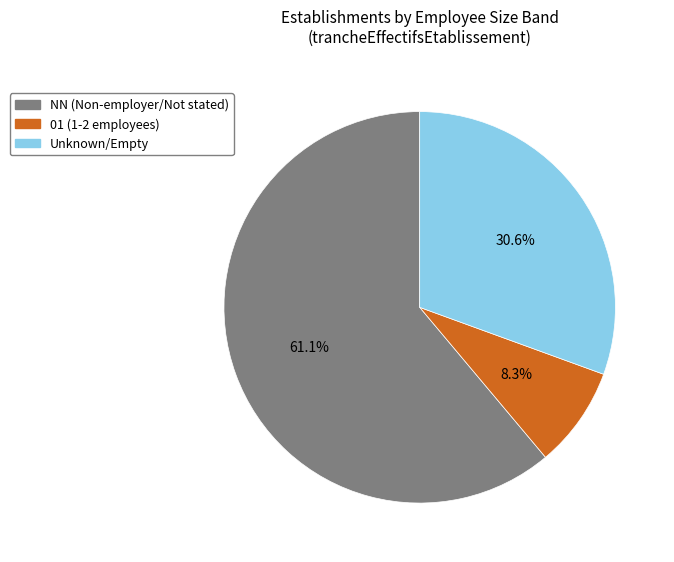

Combined, what portion of the pie is 01 (1-2 employees) and Unknown/Empty?

38.9%